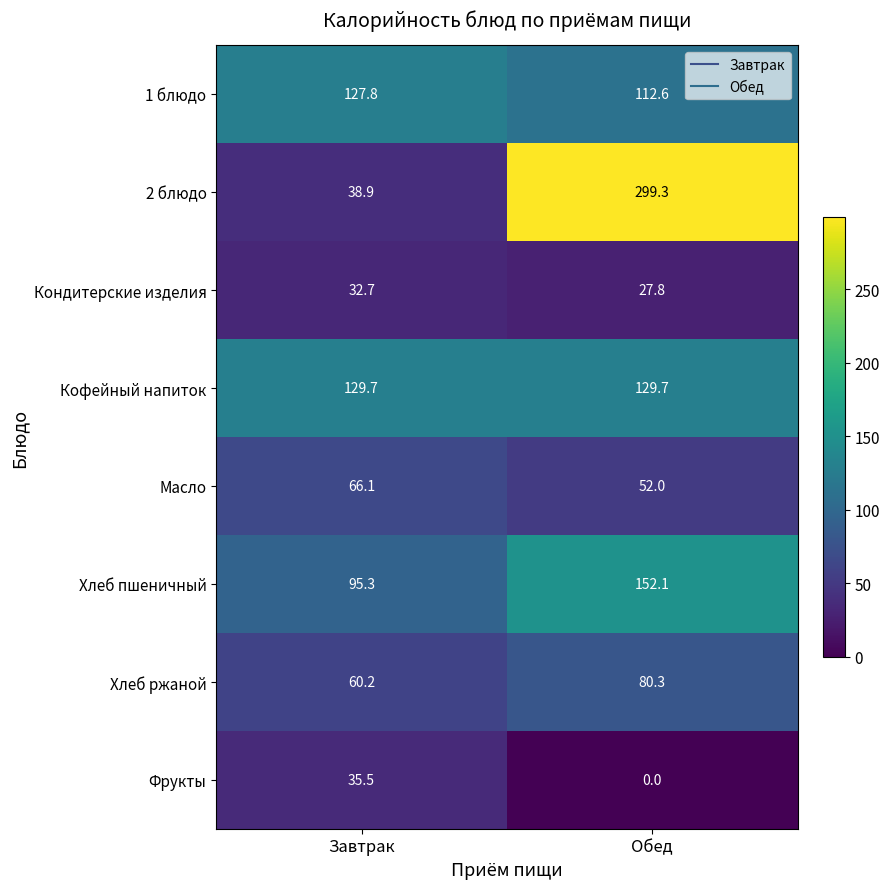

What is the spread (max minus min) of values at Завтрак?

97.0